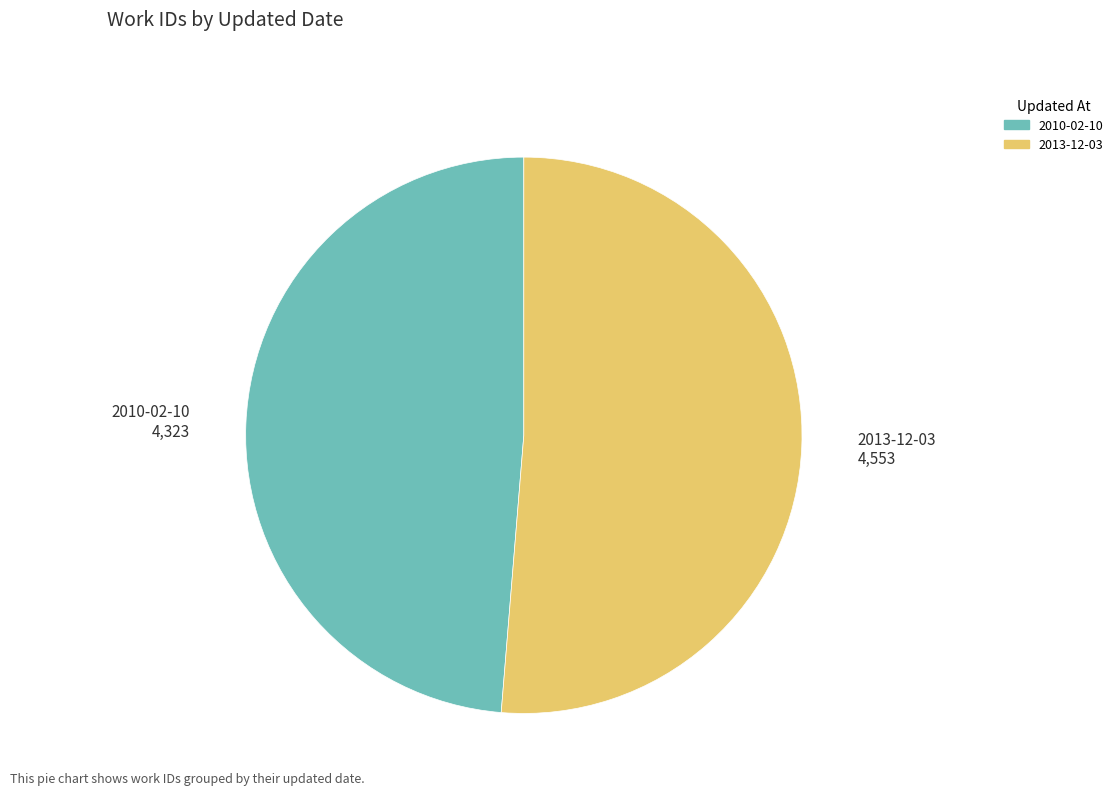

Approximately how many times larger is the value at 2010-02-10 compared to 2013-12-03?

0.9